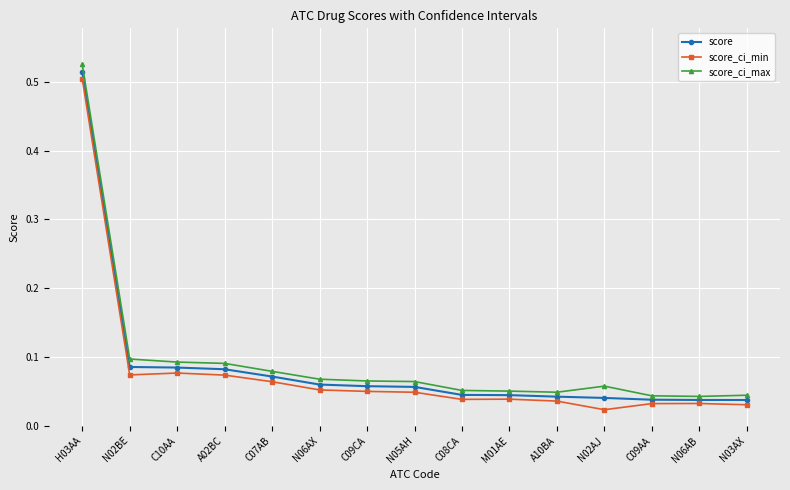

Rank the series at C10AA from lowest to highest value.

score_ci_min, score, score_ci_max